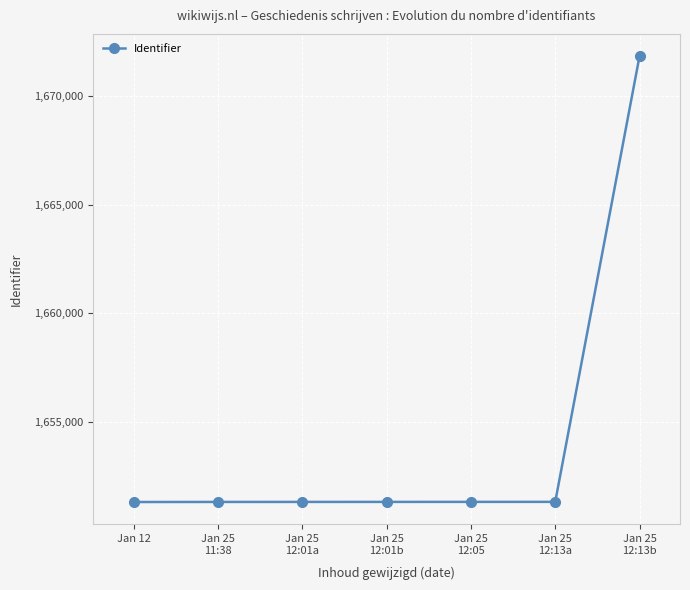

What is the label of the 1st point from the left?

Jan 12